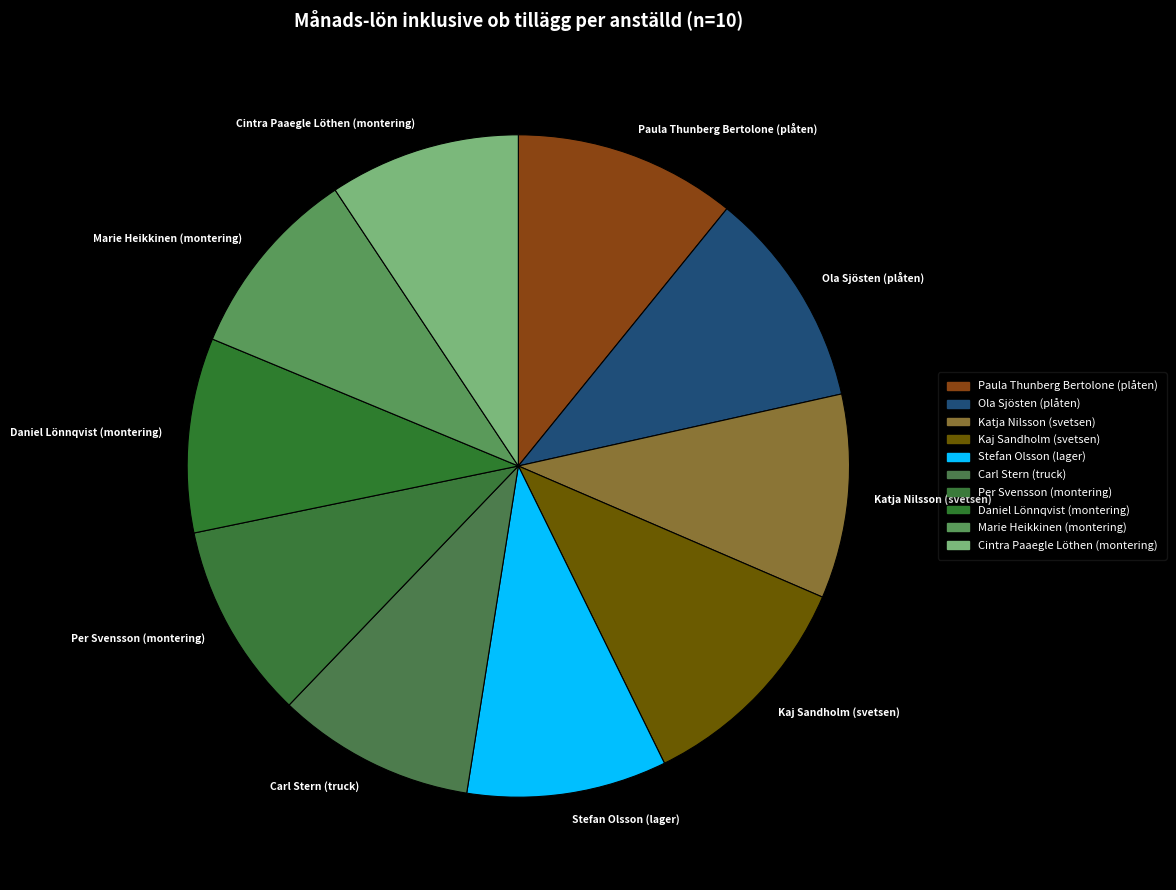

Is the sum of Kaj Sandholm (svetsen) and Katja Nilsson (svetsen) greater than half?

No